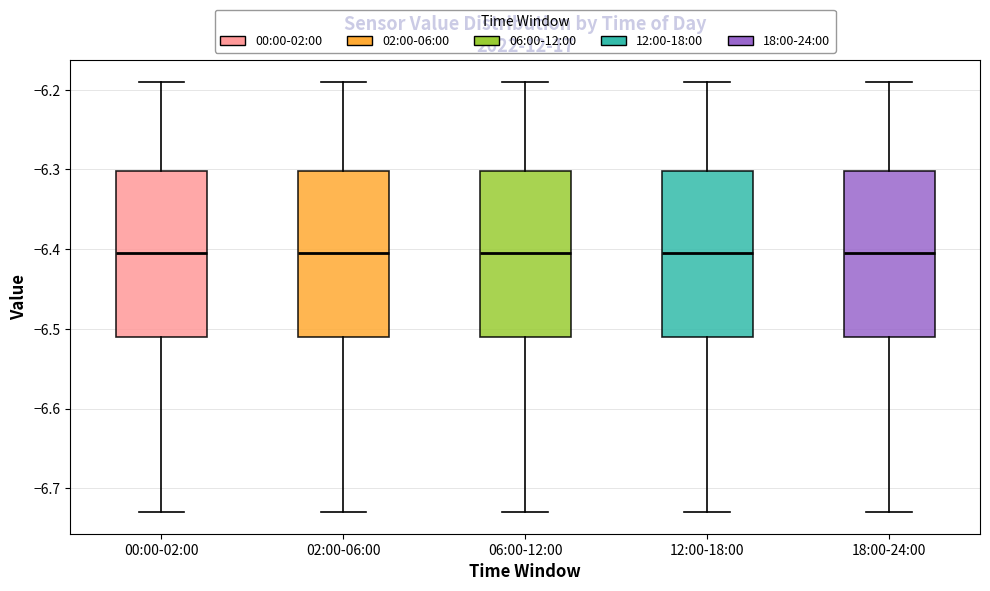

Where does the median line of the box for 18:00-24:00 sit on the y-axis? The values are not printed on the chart, so give them approximately, as read against the axis.

-6.40